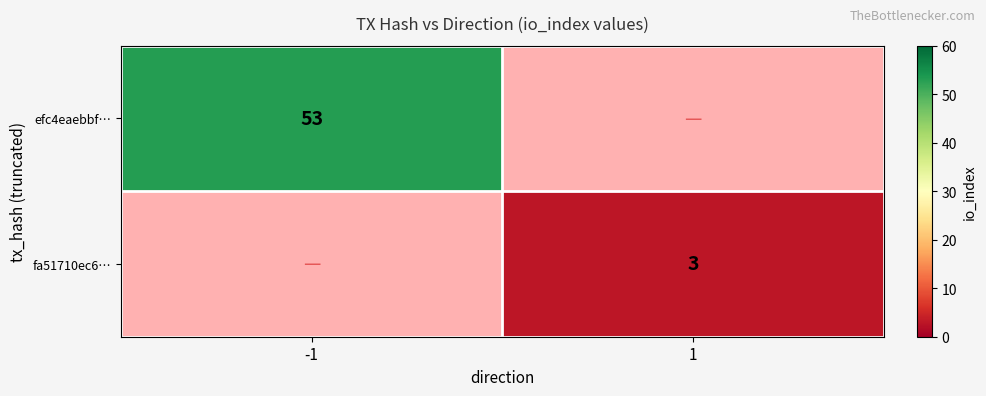

The value of efc4eaebbf… at -1 is 90. True or false?

False